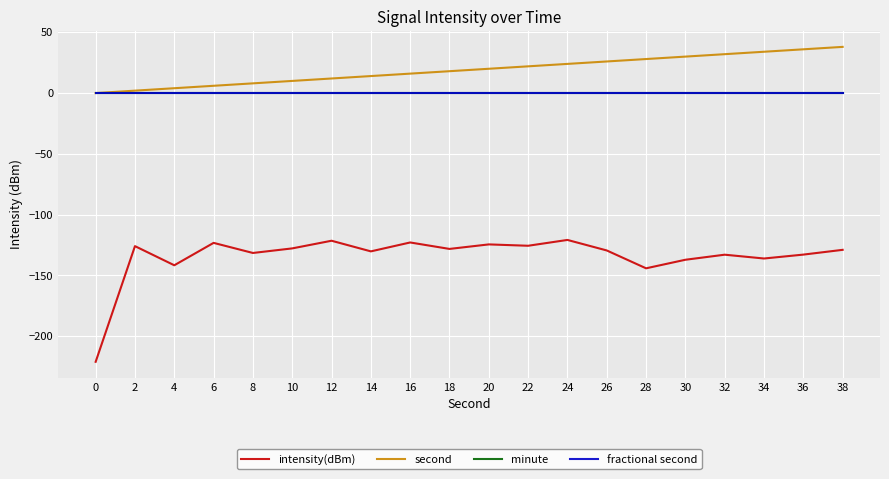

The value of intensity(dBm) at 38 is -77.0. True or false?

False